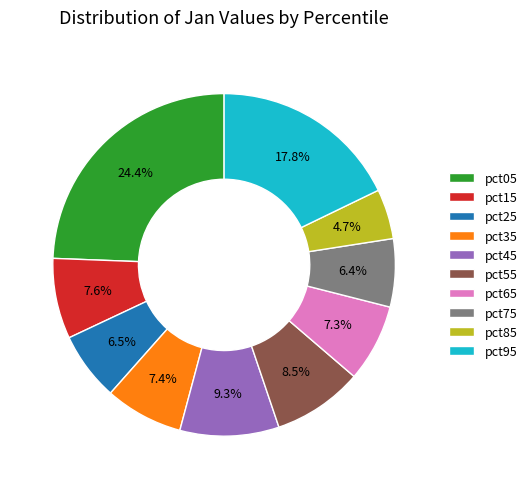

Does pct35 account for over 50% of the chart?

No